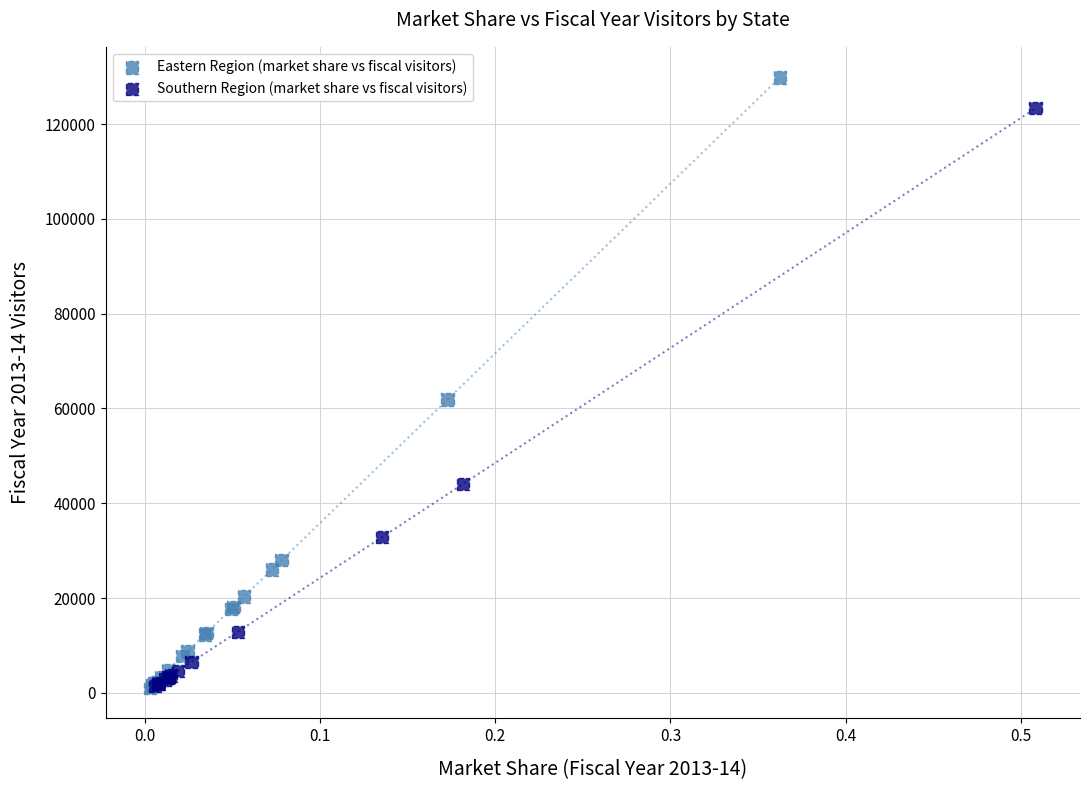

Which series has the widest spread of Y values?

Eastern Region (market share vs fiscal visitors)